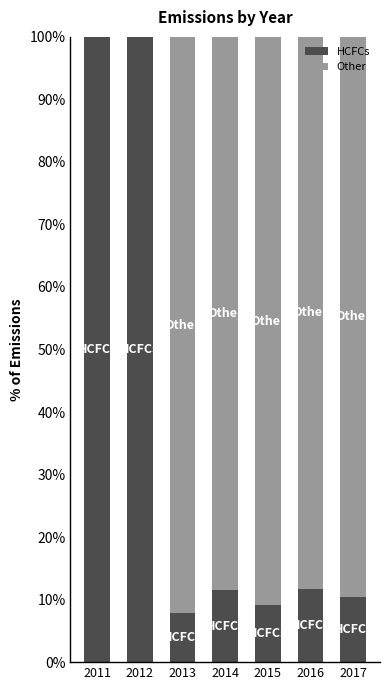

Are the bars horizontal?

No